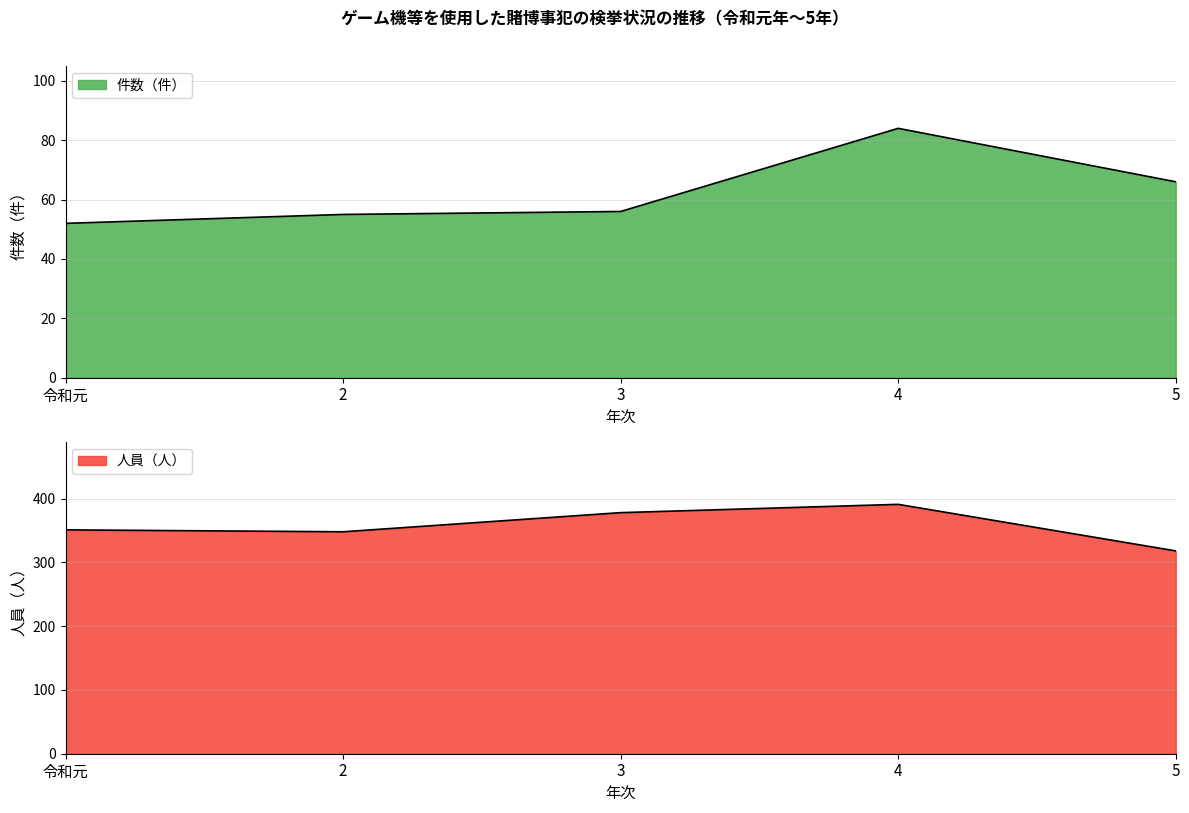

True or false: 人員（人） and 件数（件） intersect in this chart.

False